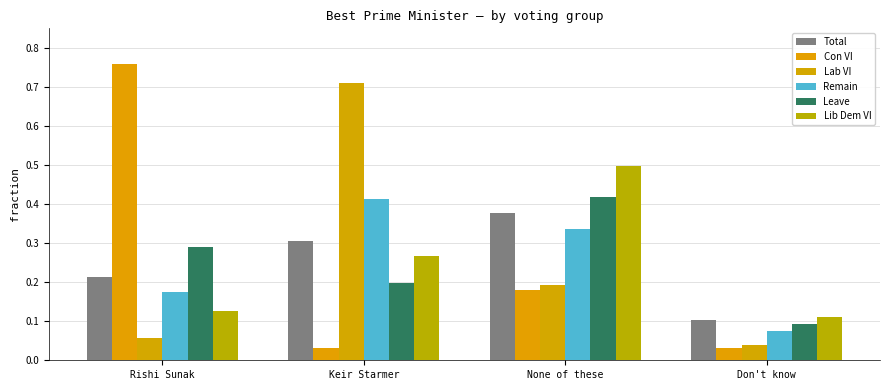

The value of Total at Don't know is 0.1. True or false?

True